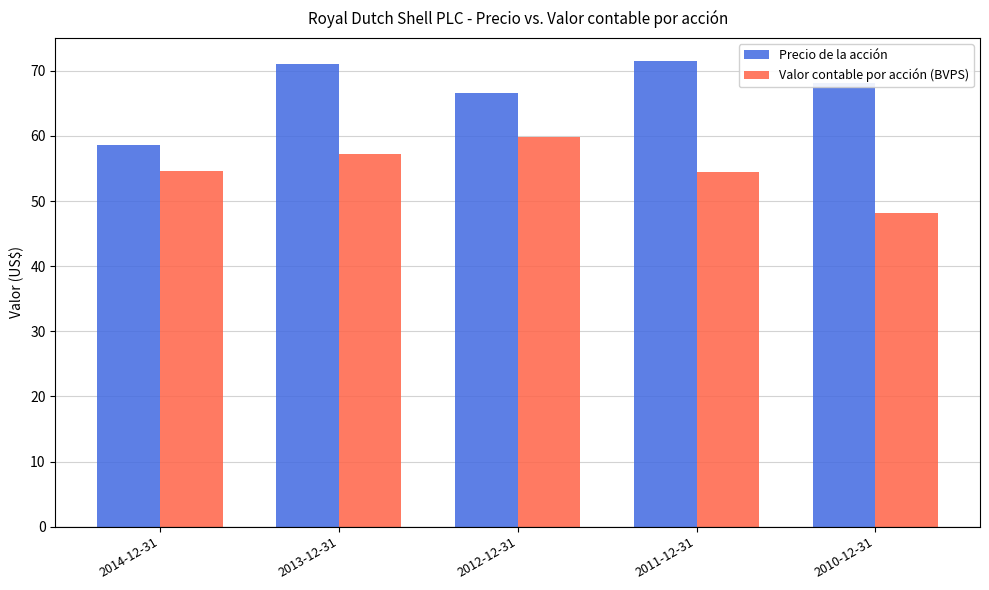

At 2011-12-31, list the series in order from smallest to largest.

Valor contable por acción (BVPS), Precio de la acción